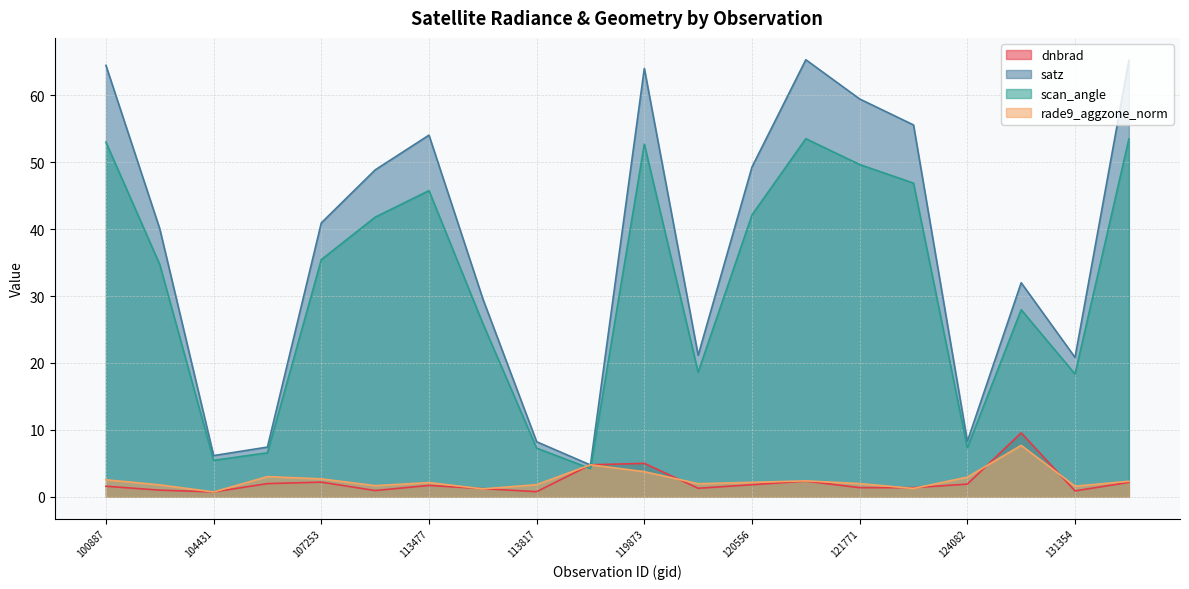

At which category is the sum across all series the highest?

119873